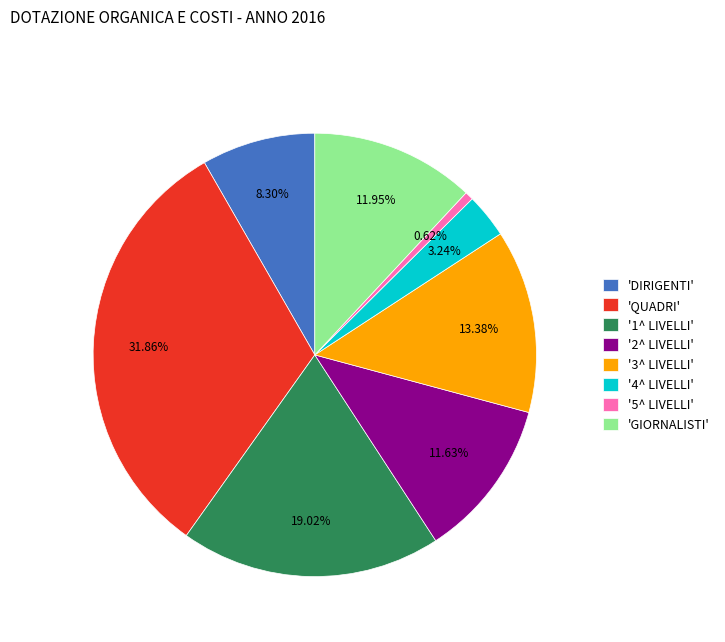

Is there any slice that represents more than half of the pie?

No